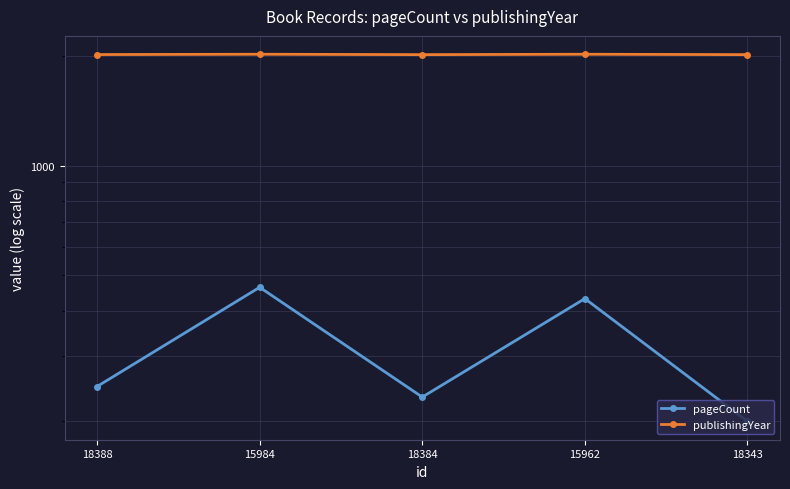

Which series has the largest range (max minus min)?

pageCount